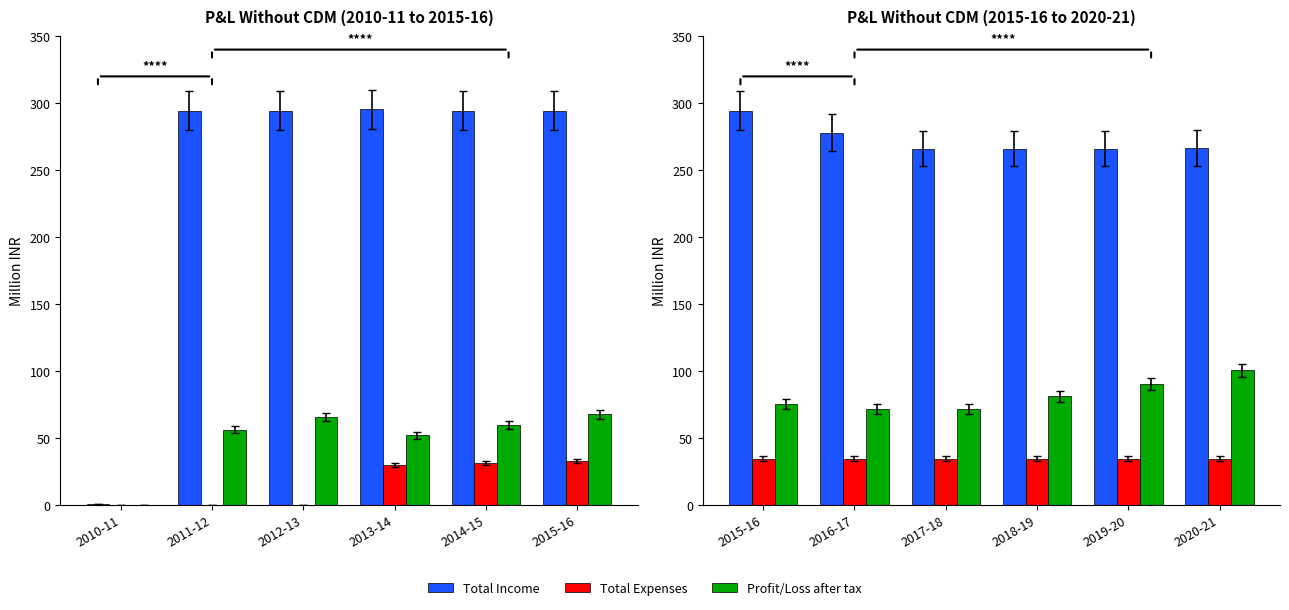

What is the value of the Total Income bar at the 5th from the left?

266.0